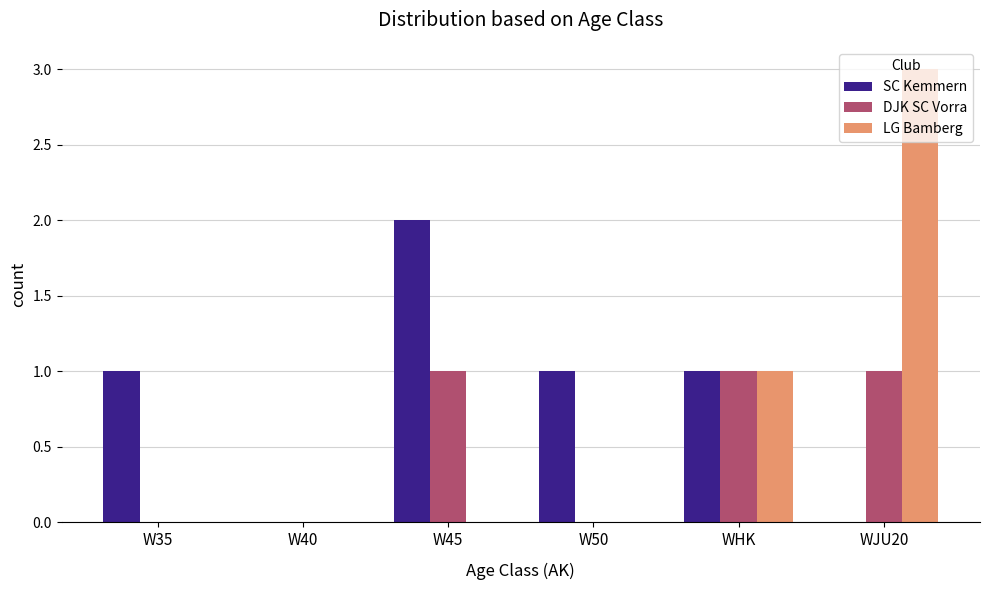

Which series has the largest range (max minus min)?

LG Bamberg